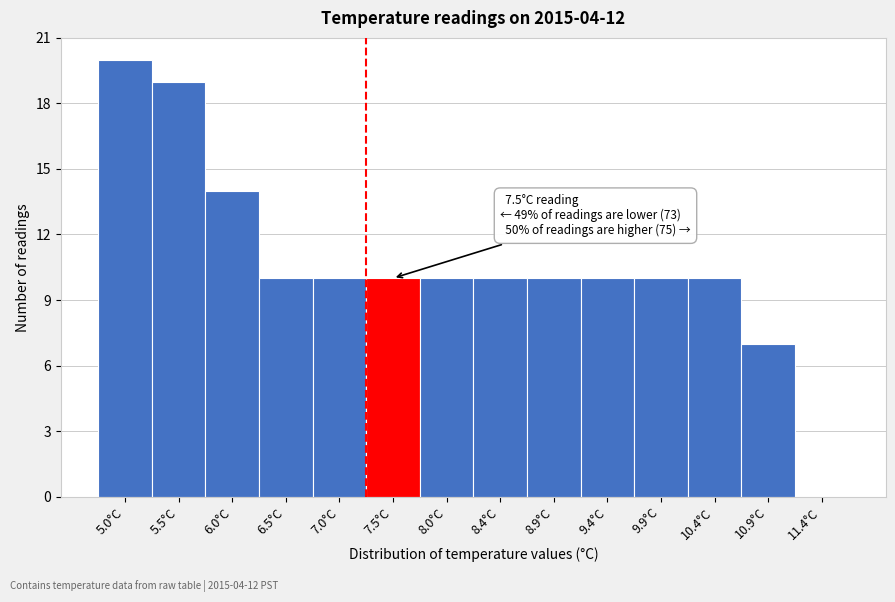

Reading right to left, extract all data points from this chart.

11.4°C=0	10.9°C=7	10.4°C=10	9.9°C=10	9.4°C=10	8.9°C=10	8.4°C=10	8.0°C=10	7.5°C=10	7.0°C=10	6.5°C=10	6.0°C=14	5.5°C=19	5.0°C=20